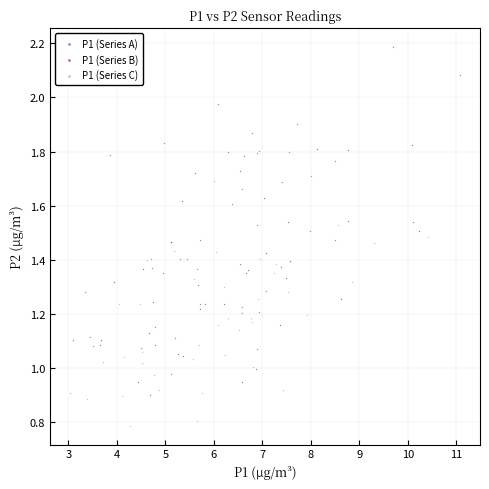

What are all the series names shown in the legend?

P1 (Series A), P1 (Series B), P1 (Series C)